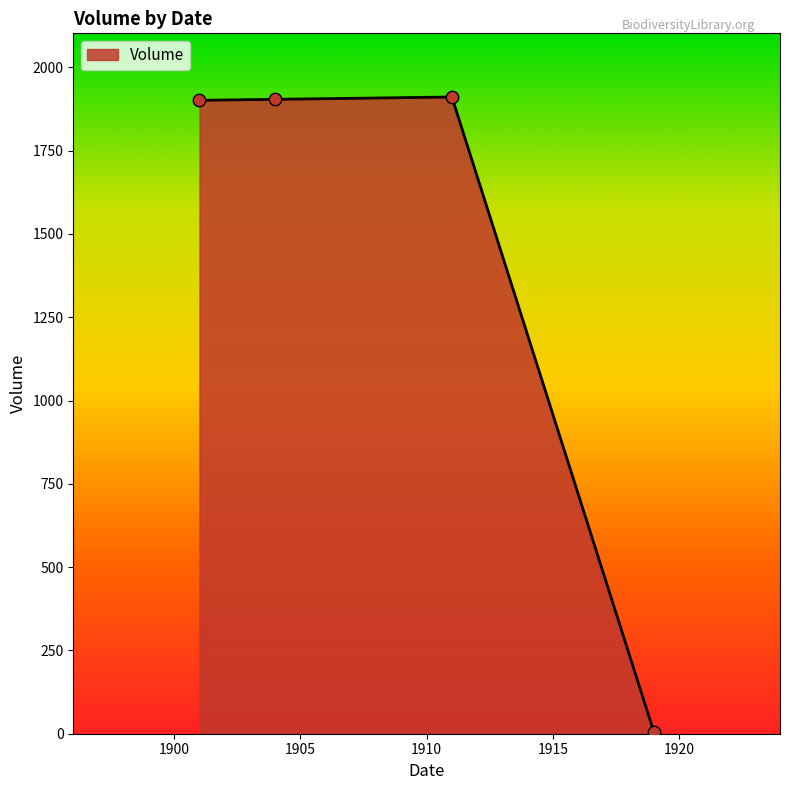

What is the difference between the maximum and minimum values?

1905